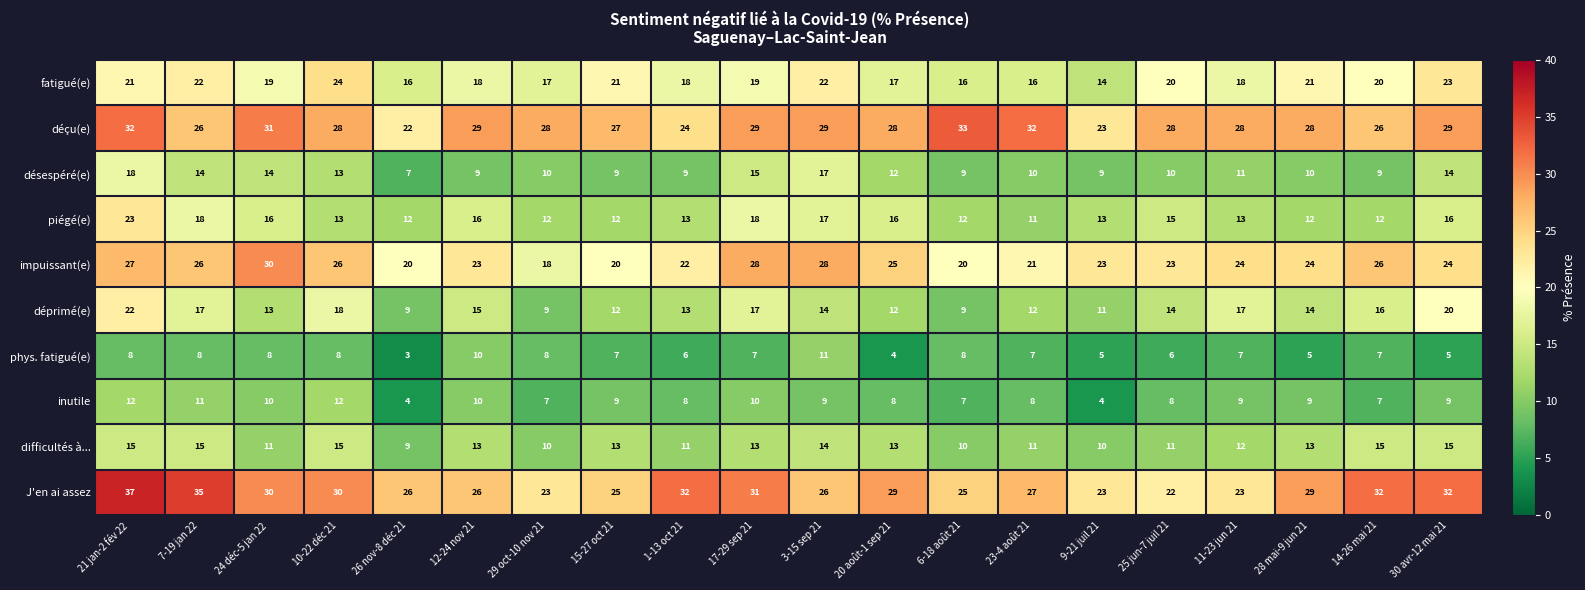

Which series changed the most between 21 jan-2 fév 22 and 30 avr-12 mai 21?

piégé(e)